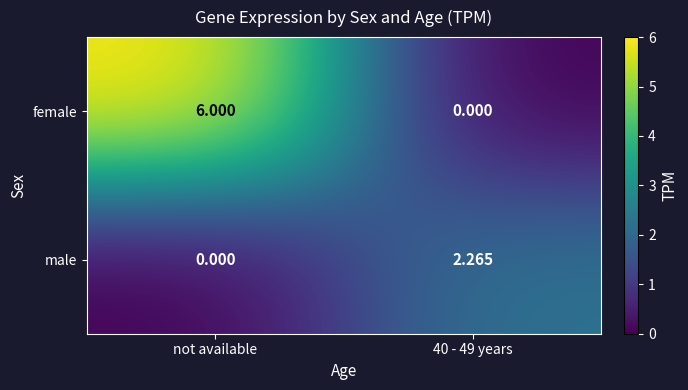

Which series changed the most between not available and 40 - 49 years?

female